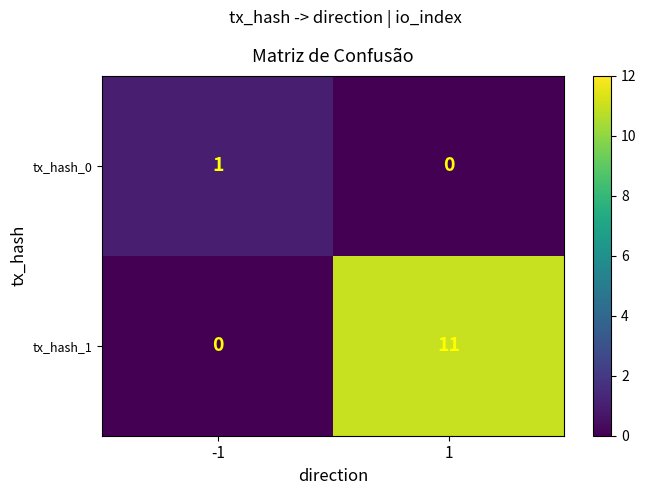

Reading left to right, extract all data points from this chart.

tx_hash_0: 1	0
tx_hash_1: 0	11